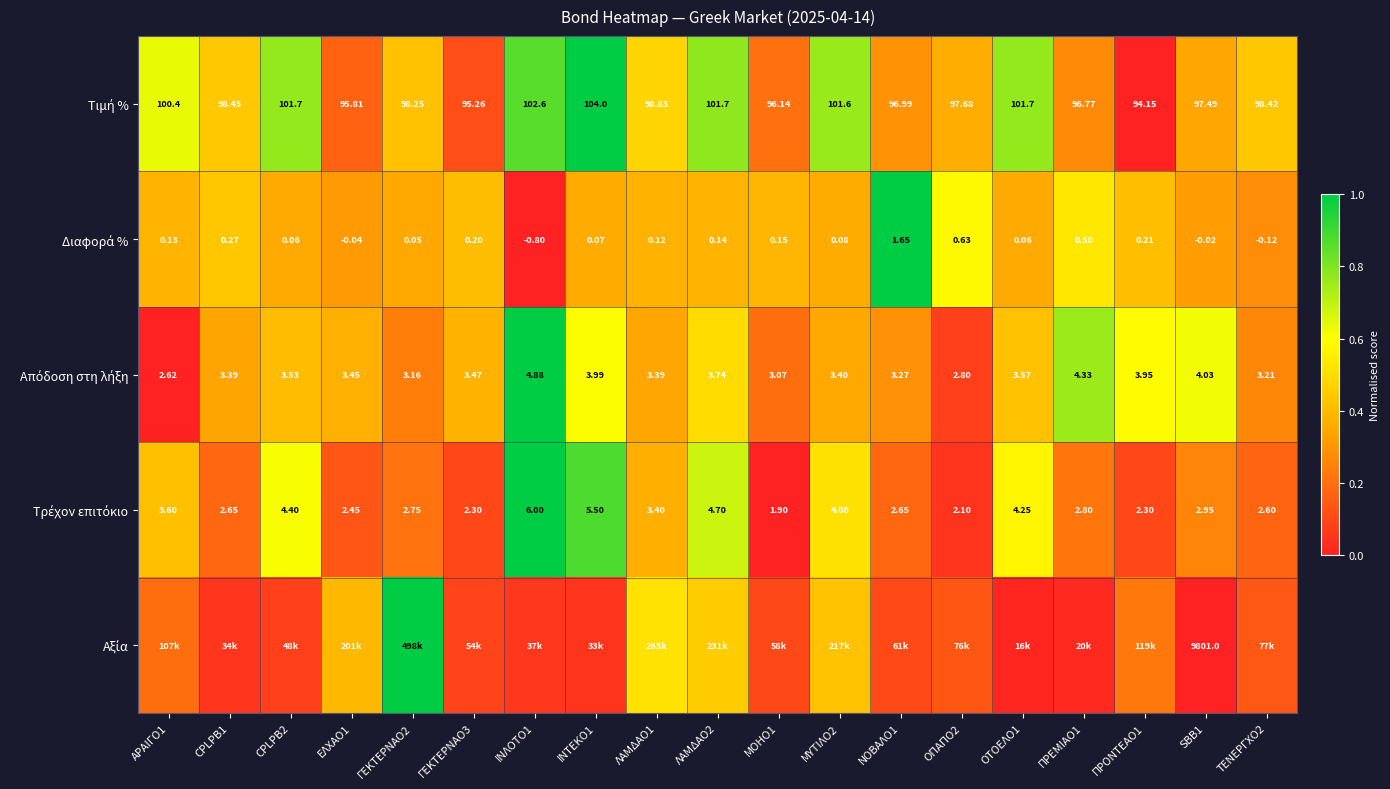

Between ΛΑΜΔΑΟ2 and ΜΟΗΟ1, which is larger?

ΛΑΜΔΑΟ2